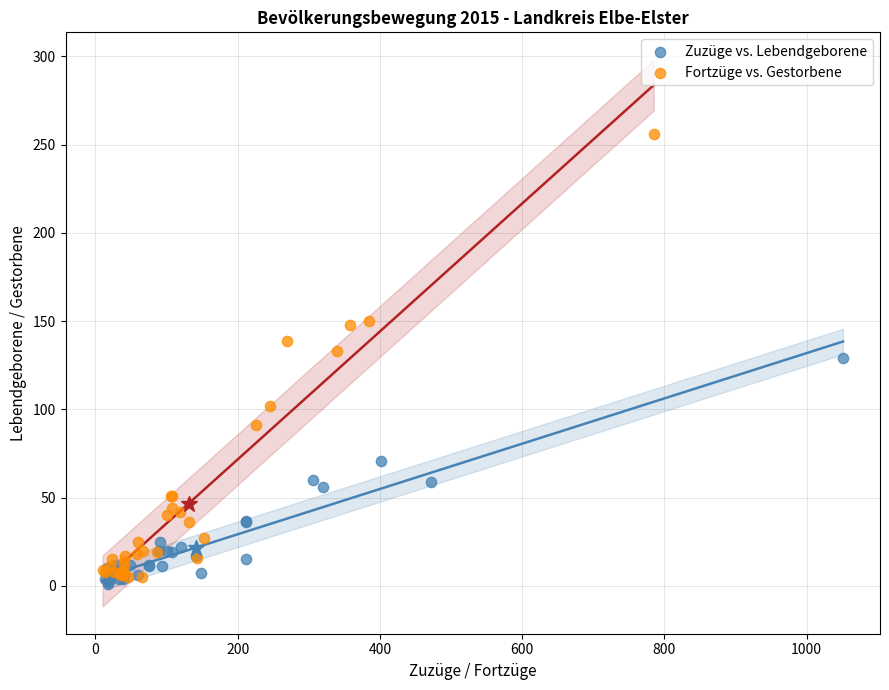

Which series has the largest Y range (max minus min)?

Fortzüge vs. Gestorbene